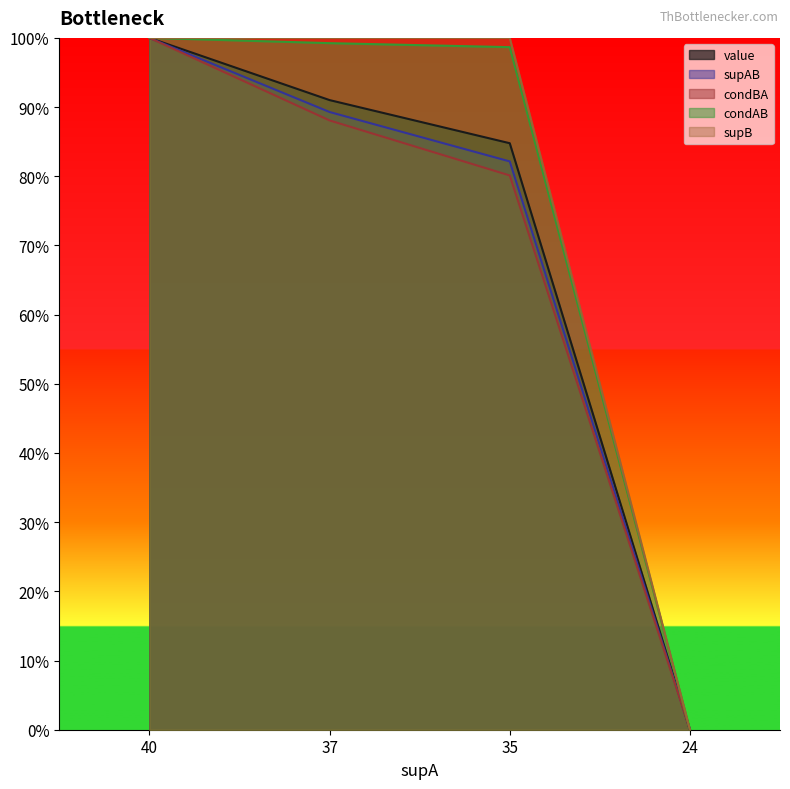

Rank the categories by condAB value from highest to lowest.

40, 37, 35, 24